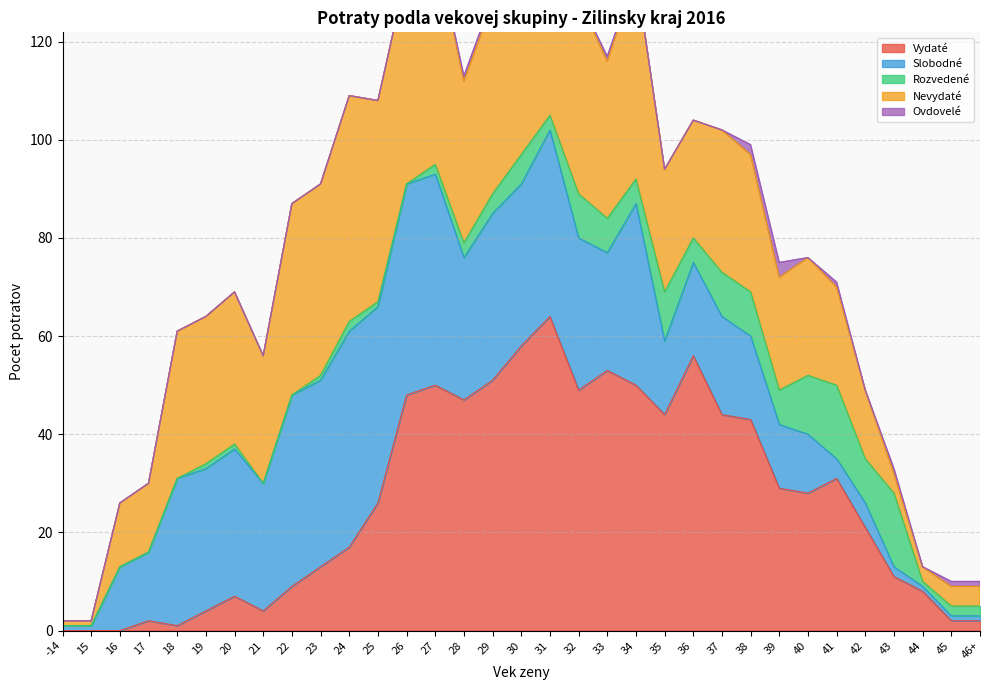

The value of Slobodné at 39 is 6. True or false?

False